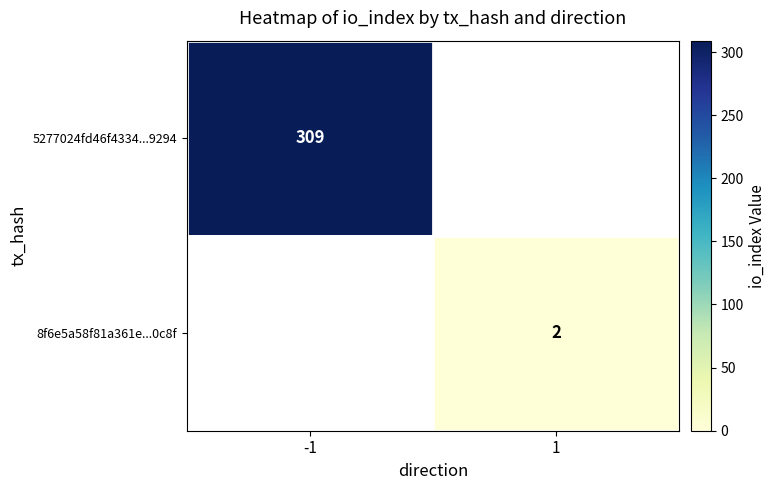

The value of 8f6e5a58f81a361e...0c8f at 1 is 3. True or false?

False